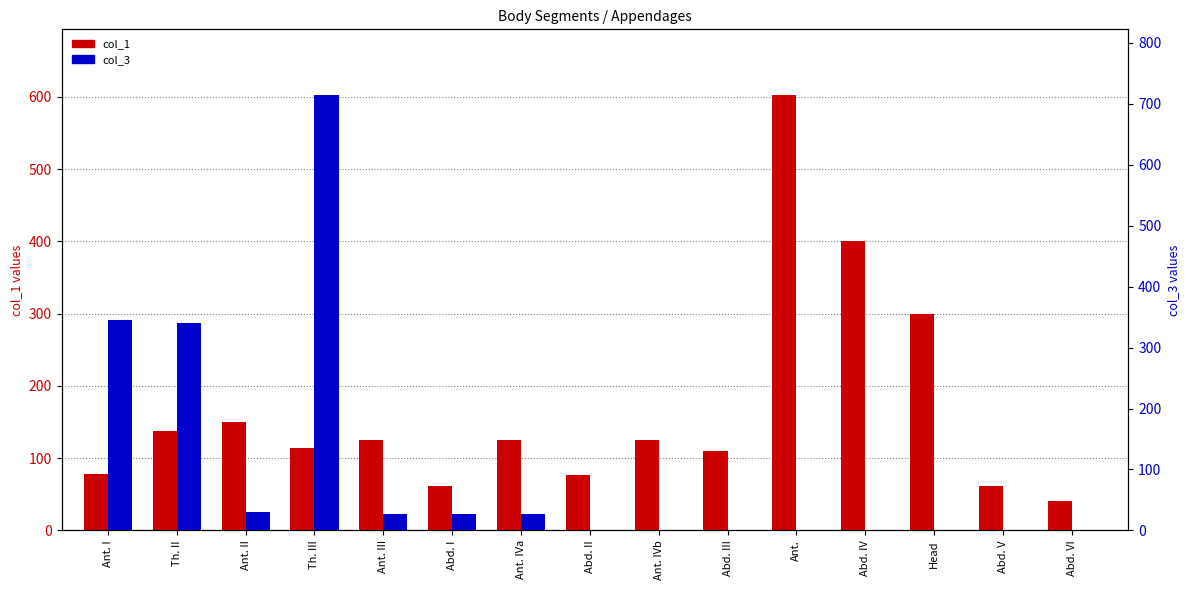

What are all the series names shown in the legend?

col_1, col_3